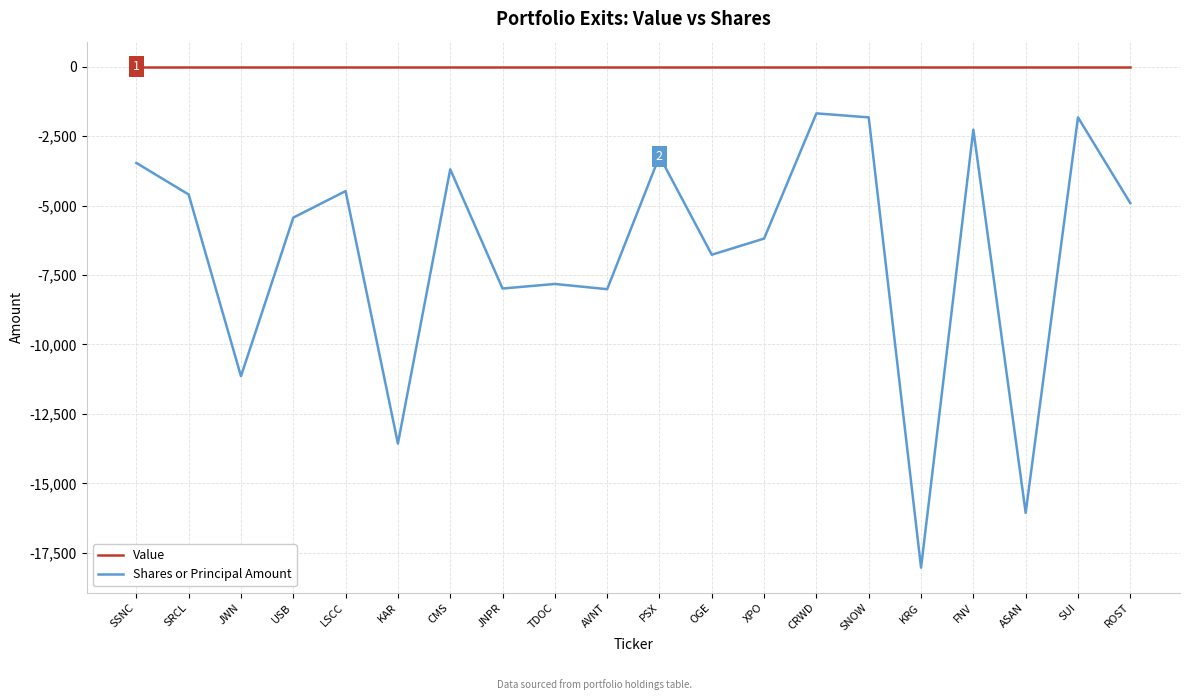

True or false: Shares or Principal Amount and Value intersect in this chart.

False